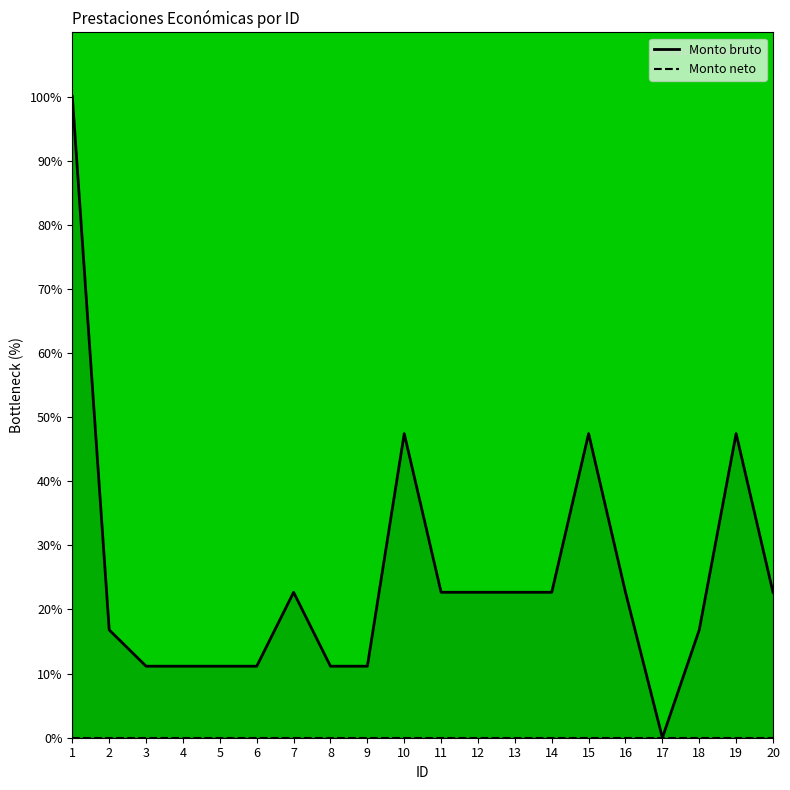

True or false: Monto bruto and Monto neto intersect in this chart.

False